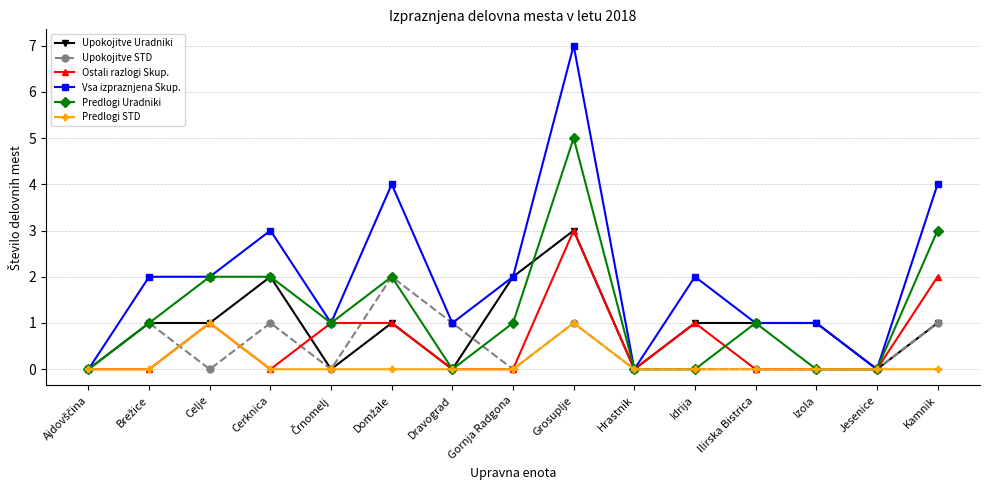

How many lines are shown in the chart?

6